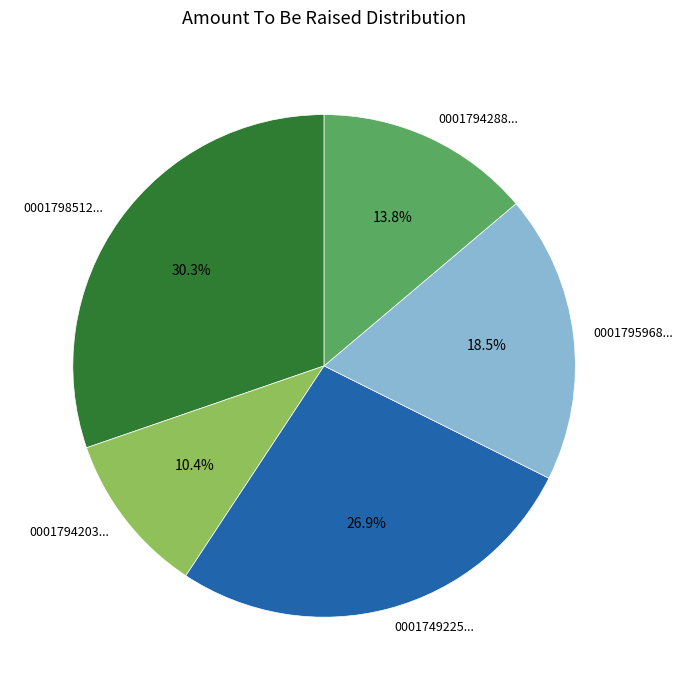

Which slice is the smallest?

0001794203...